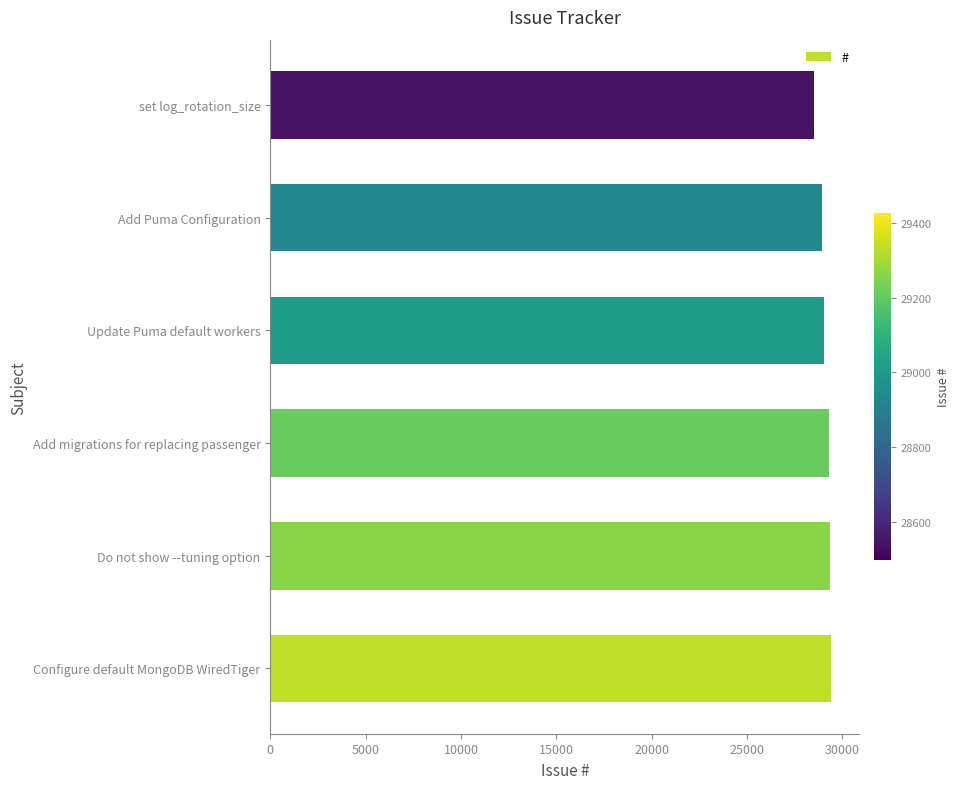

Between Do not show --tuning option and set log_rotation_size, which is larger?

Do not show --tuning option